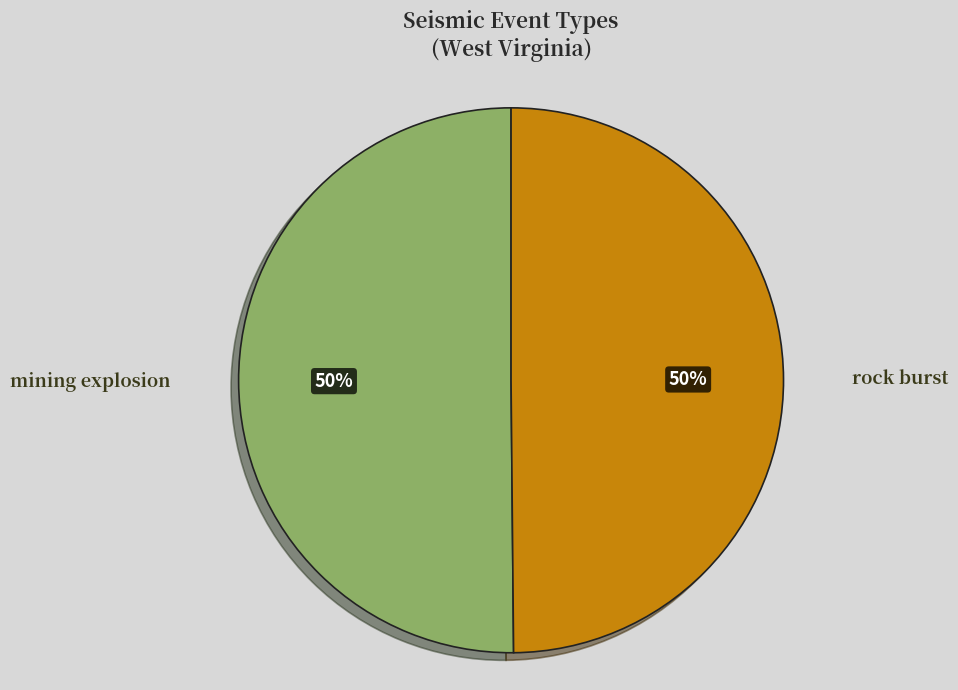

To the nearest percent, what is the average slice percentage?

50%